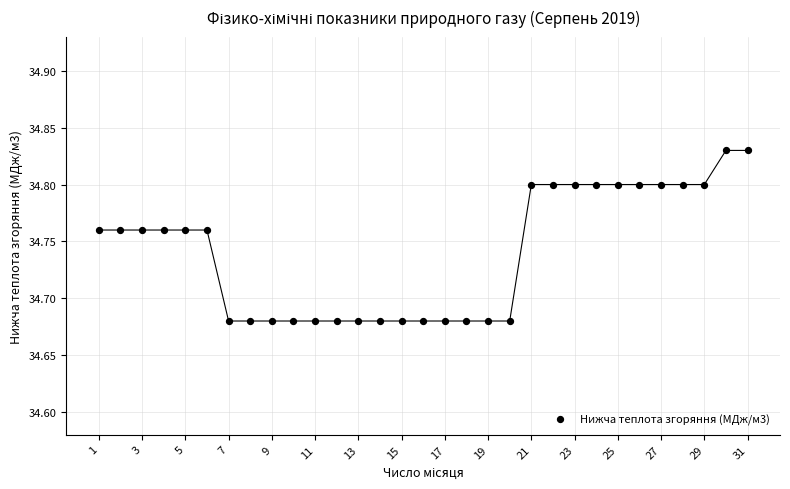

What is the range of X values (max minus min)?

30.0